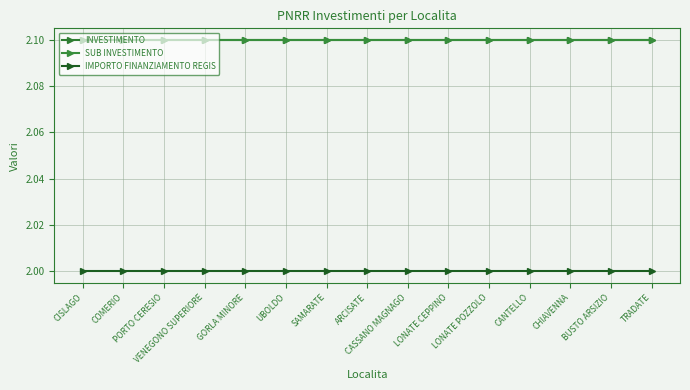

What is the sum of all IMPORTO FINANZIAMENTO REGIS values?

30.0